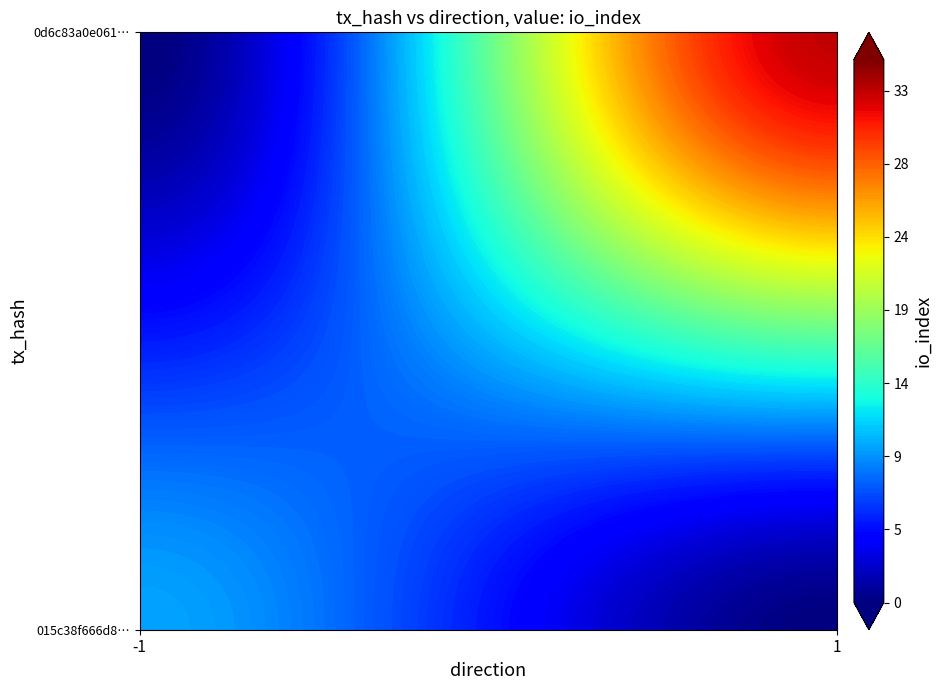

What is the smallest value displayed?

-1